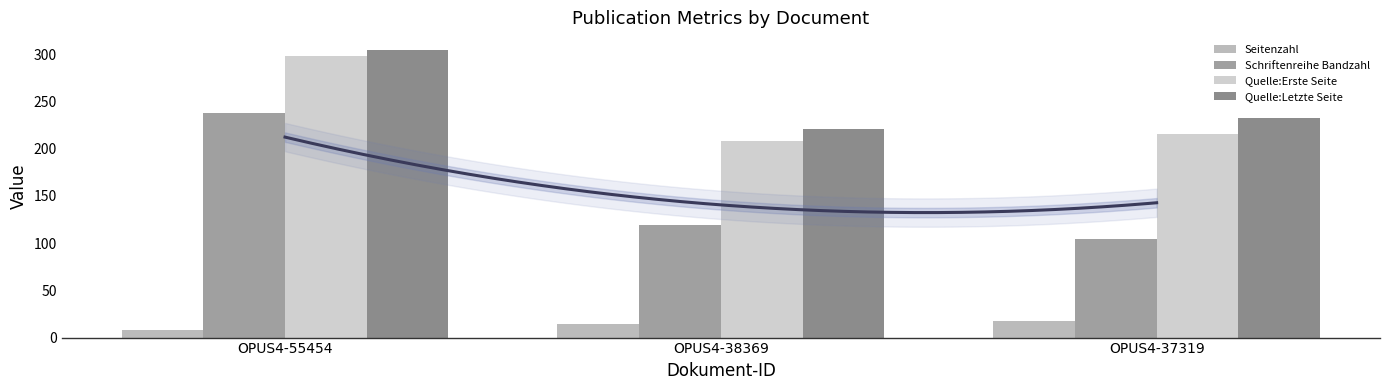

Where is Quelle:Letzte Seite nearest to the value 263?

OPUS4-37319